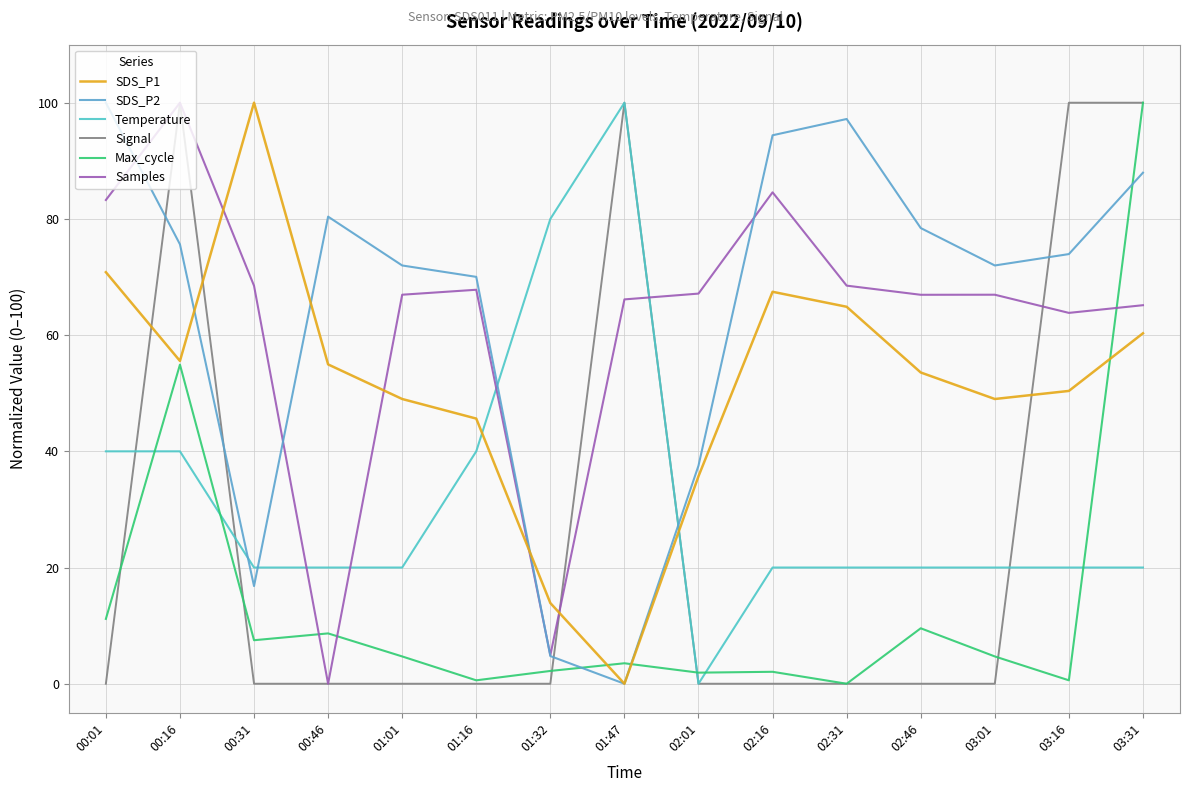

How many times do Max_cycle and SDS_P2 cross each other?

3